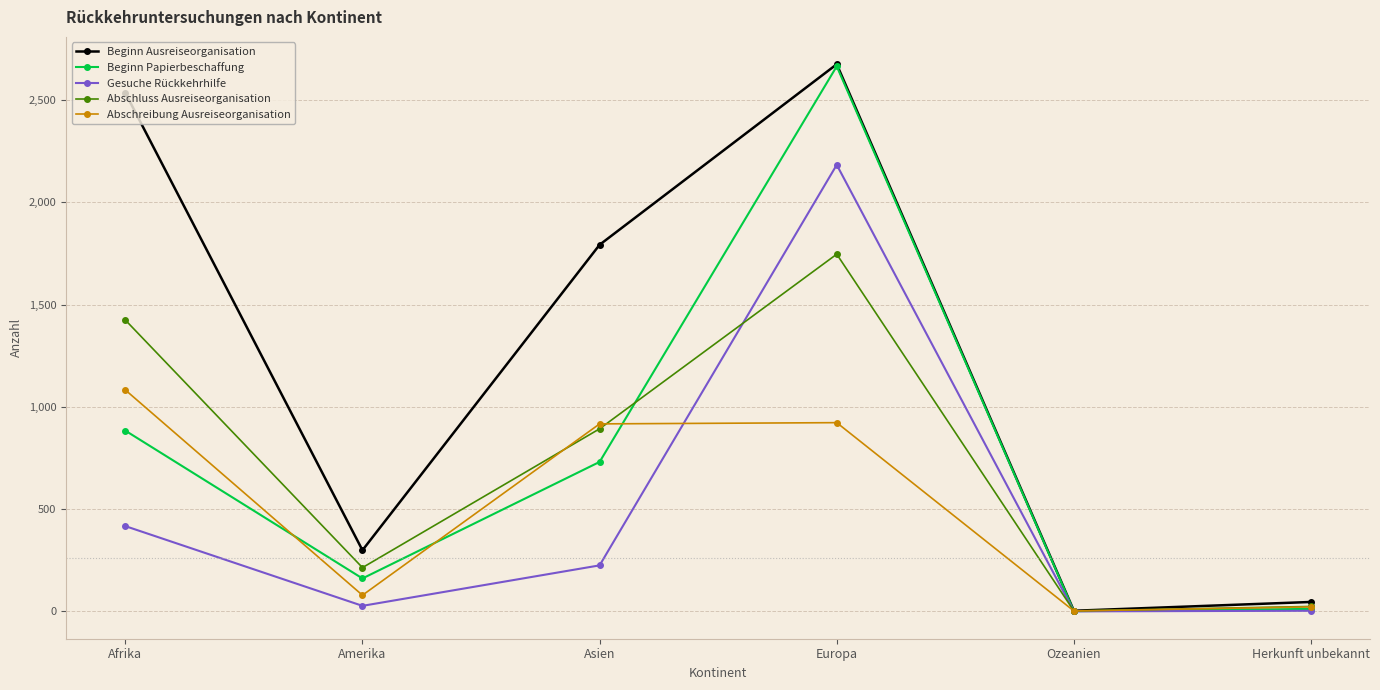

Between Afrika and Europa, which series saw the biggest shift?

Beginn Papierbeschaffung